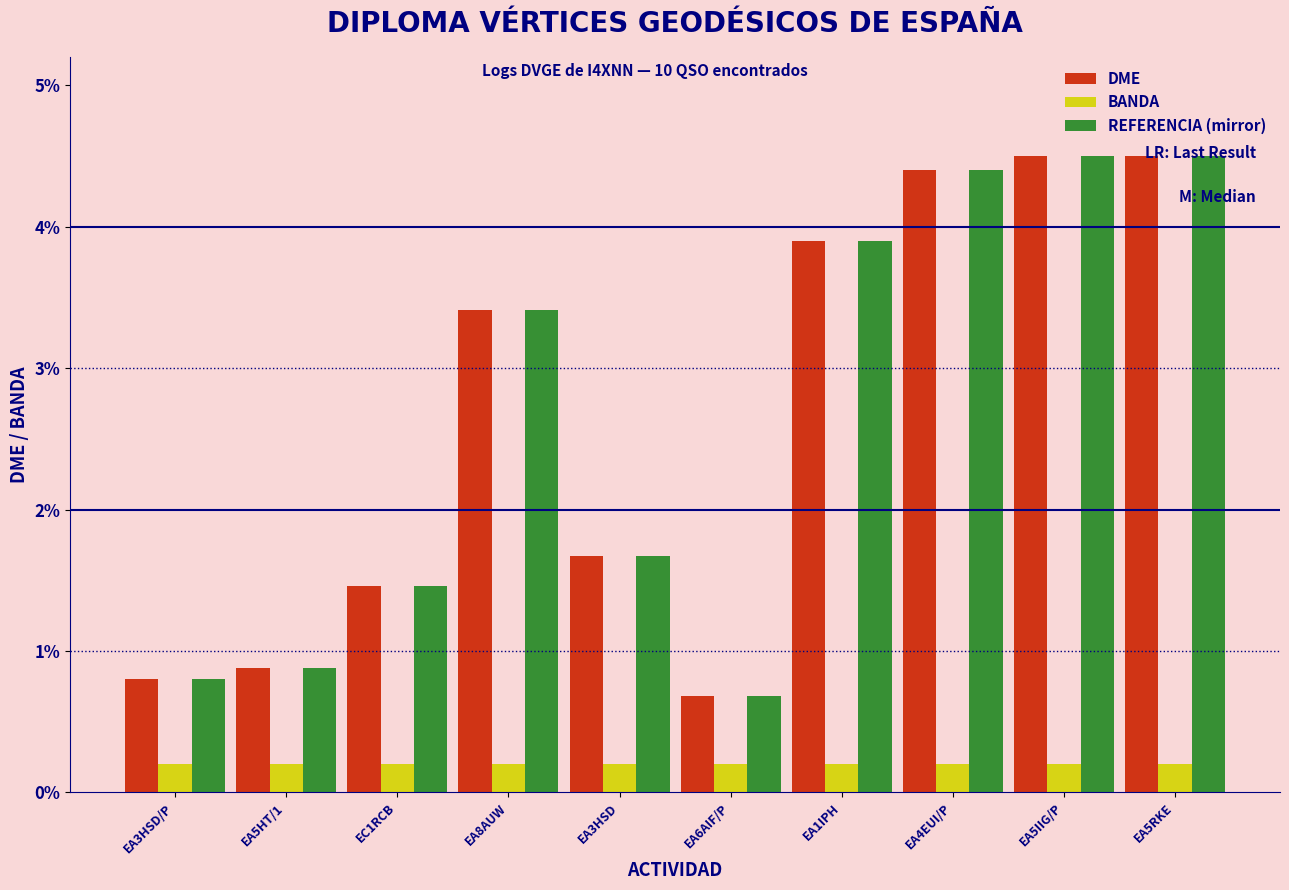

What is the spread (max minus min) of values at EA8AUW?

3.2